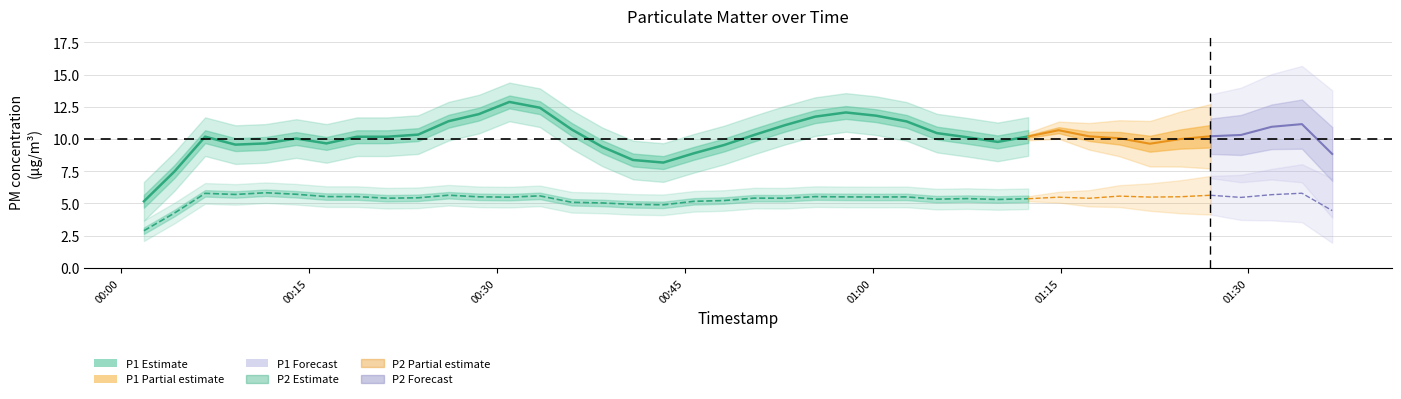

What is the spread (max minus min) of values at 22?

6.5